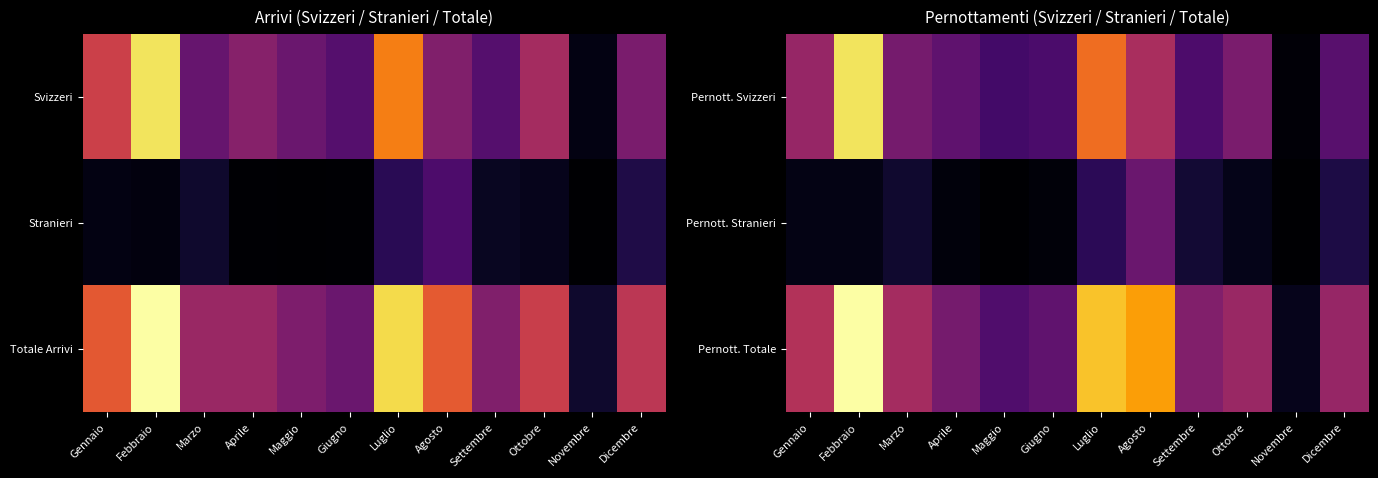

What is the difference between the maximum and minimum values in the Pernott. Stranieri series?

0.3